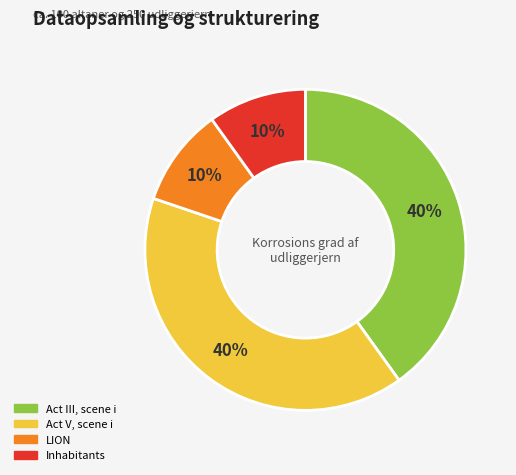

To the nearest percent, what is the combined percentage of Act III, scene i and Inhabitants?

50%